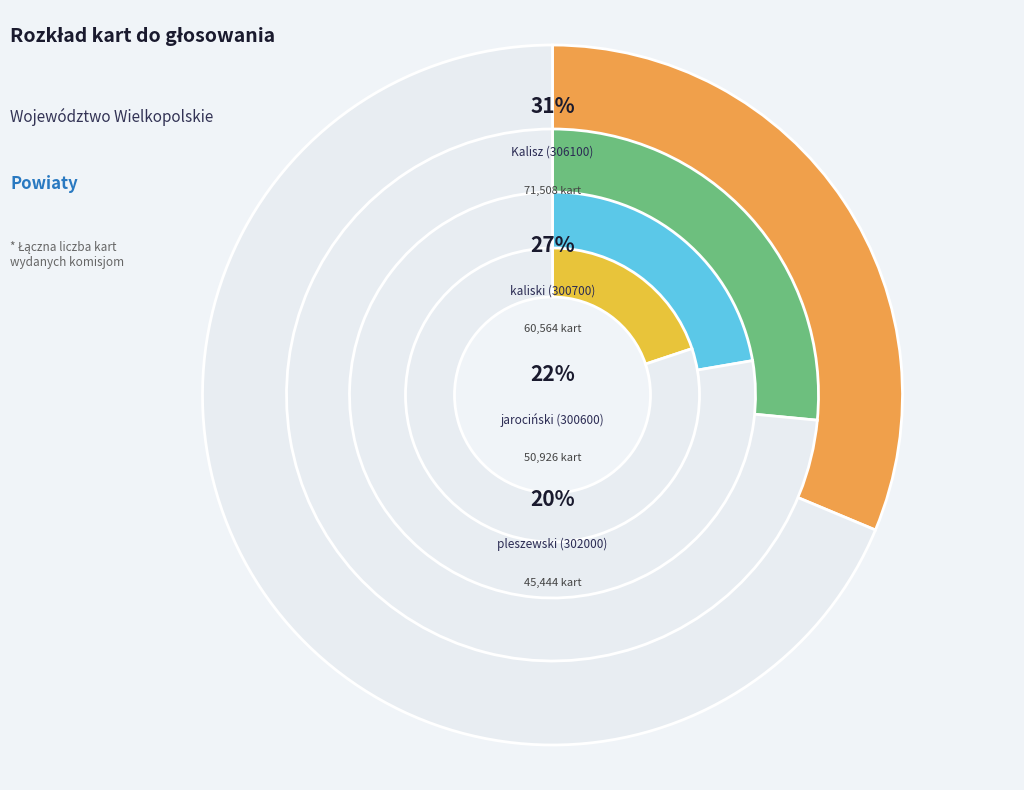

The pleszewski
(302000) slice represents 13% of the pie. True or false?

False